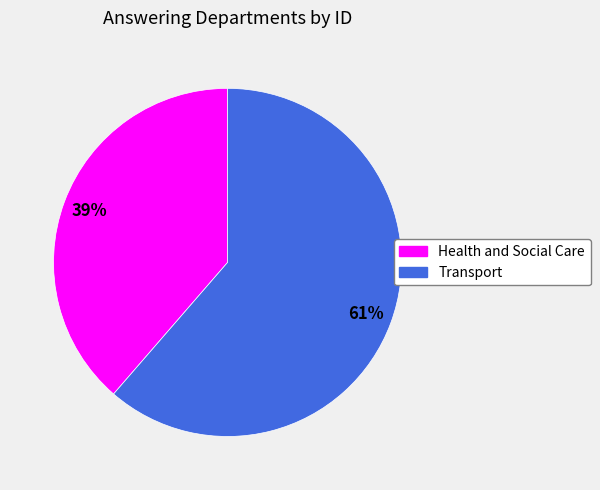

To the nearest percent, what is the average slice percentage?

50%